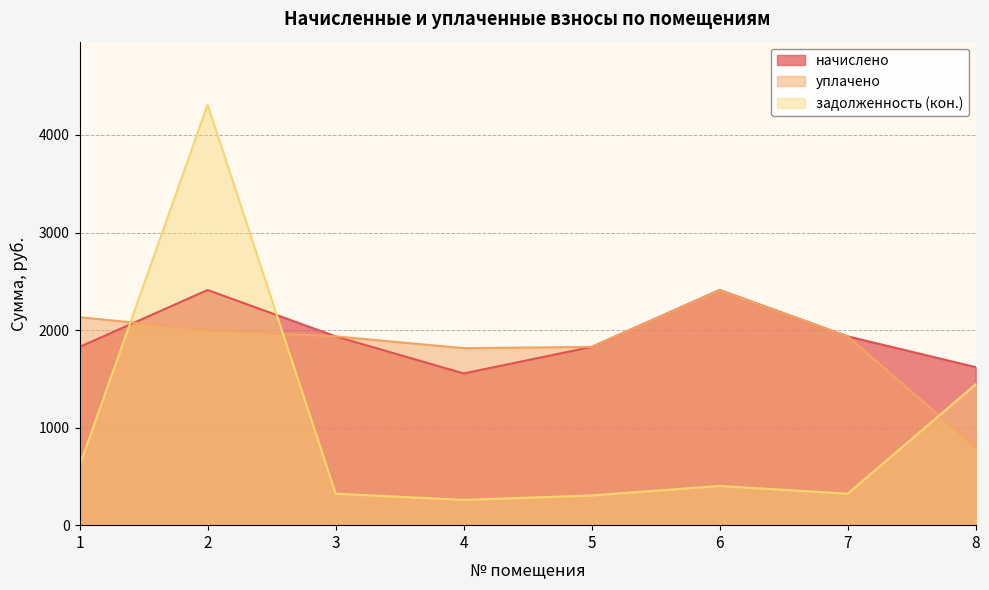

Which series has the largest total across all categories?

начислено